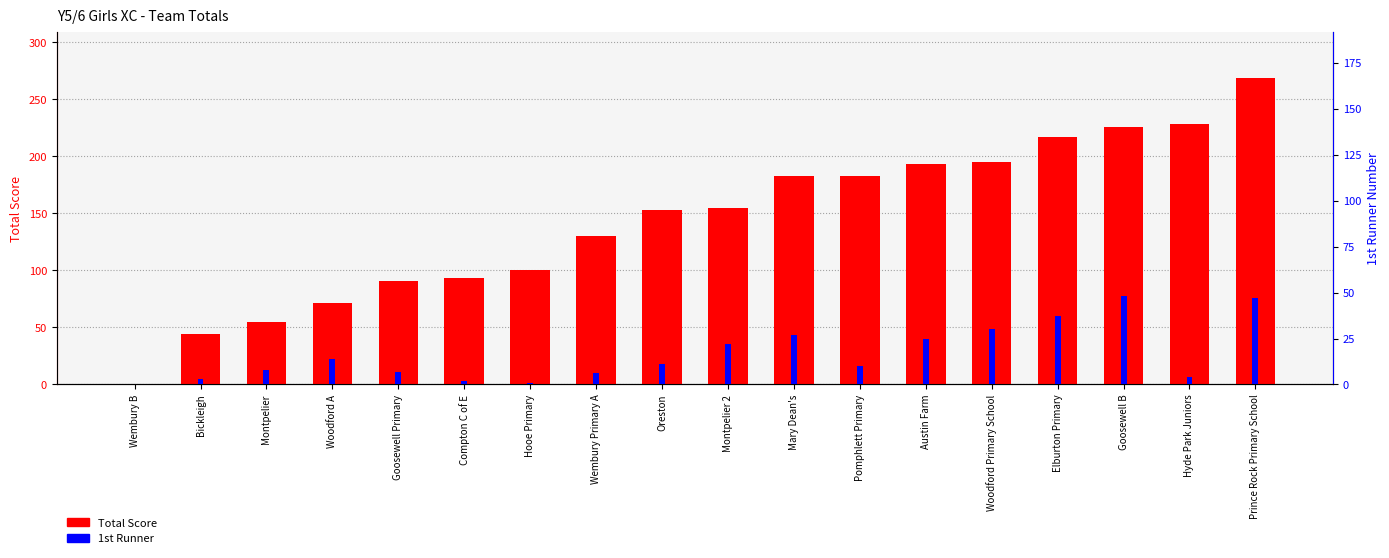

The 1st Runner series shows 10 at Pomphlett Primary. True or false?

True